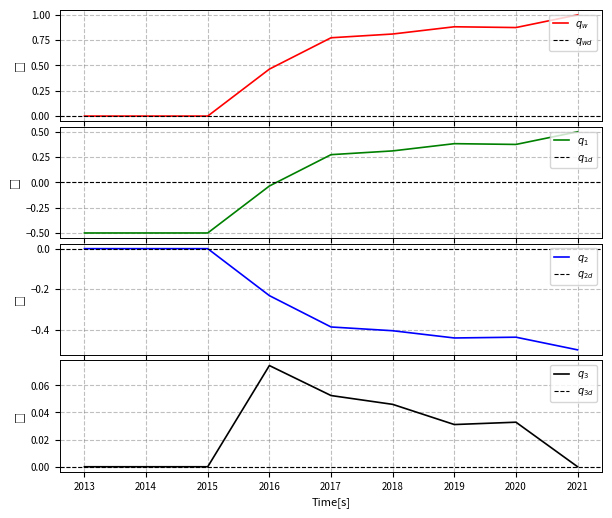

At which category does the chart reach its minimum across all series?

2013